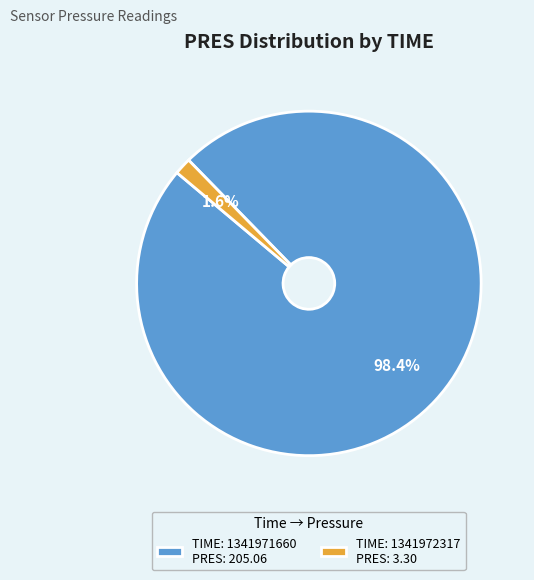

Which category has the biggest portion of the pie?

TIME: 1341971660 PRES: 205.06